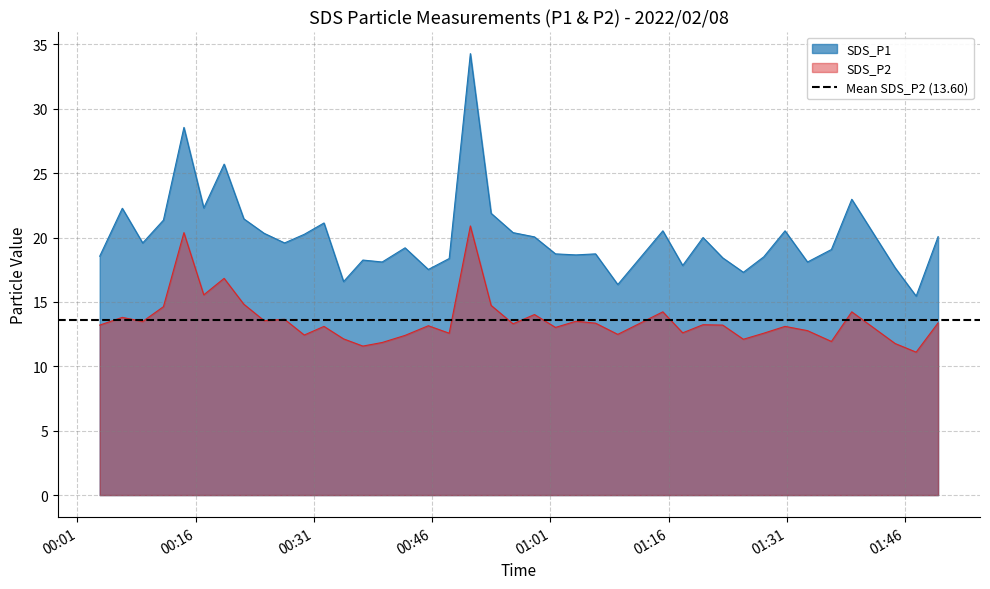

In SDS_P1, how many points are higher than both neighbors (excluding endpoints)?

12